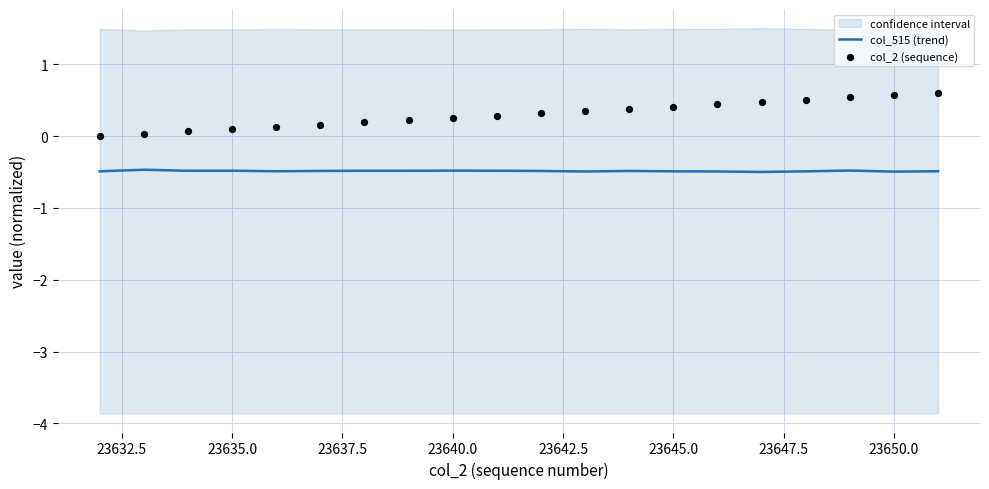

Which series has the largest Y range (max minus min)?

col_2 (sequence)